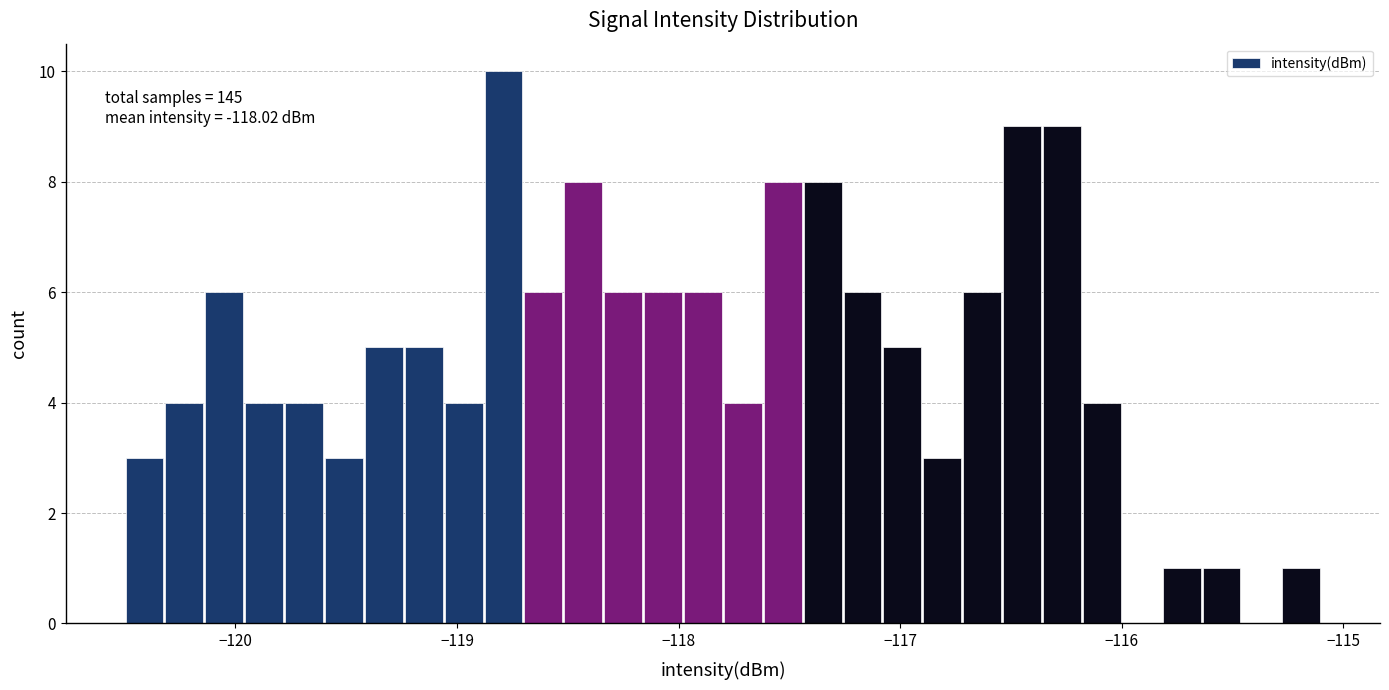

Around what value on the x-axis is the tallest bar? Give the approximate position of its centre, as read against the axis.

-118.8